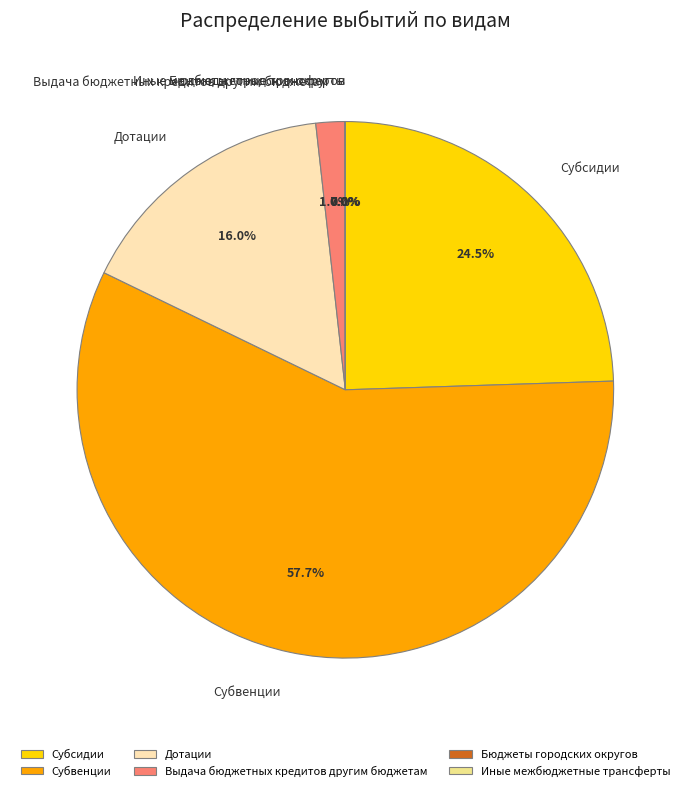

What percentage is NOT represented by Субсидии?

75.5%